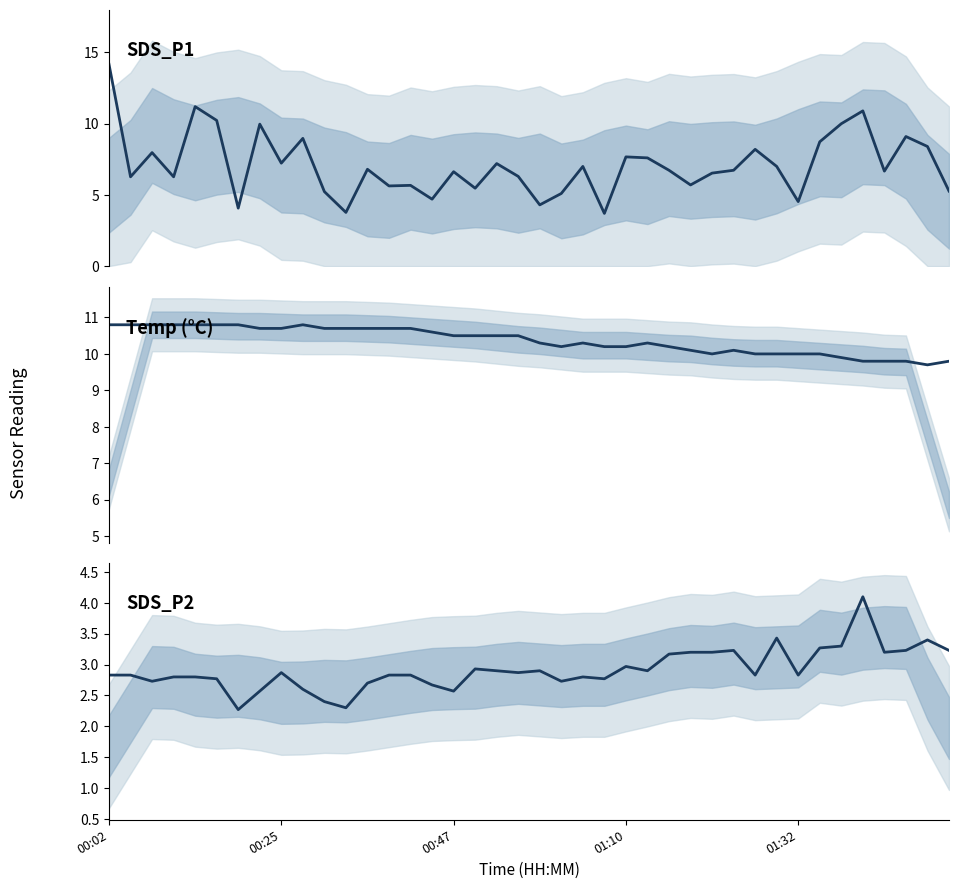

True or false: Temp and SDS_P1 cross at least once.

True